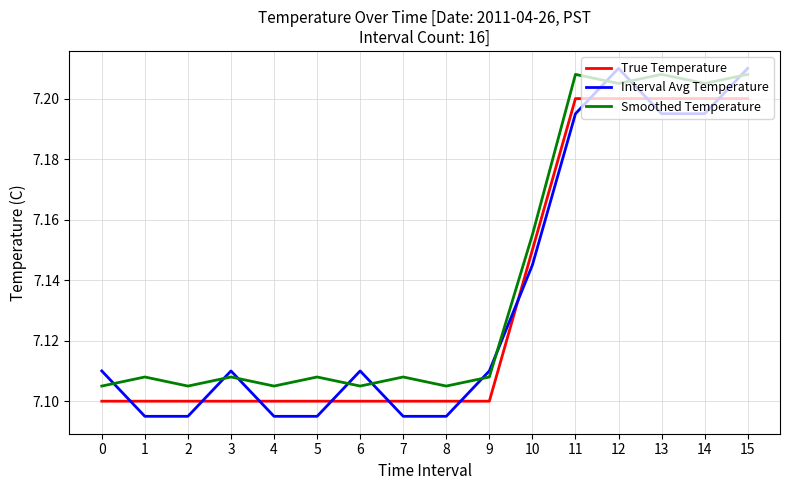

Rank the series by their maximum value, from lowest to highest.

True Temperature, Smoothed Temperature, Interval Avg Temperature